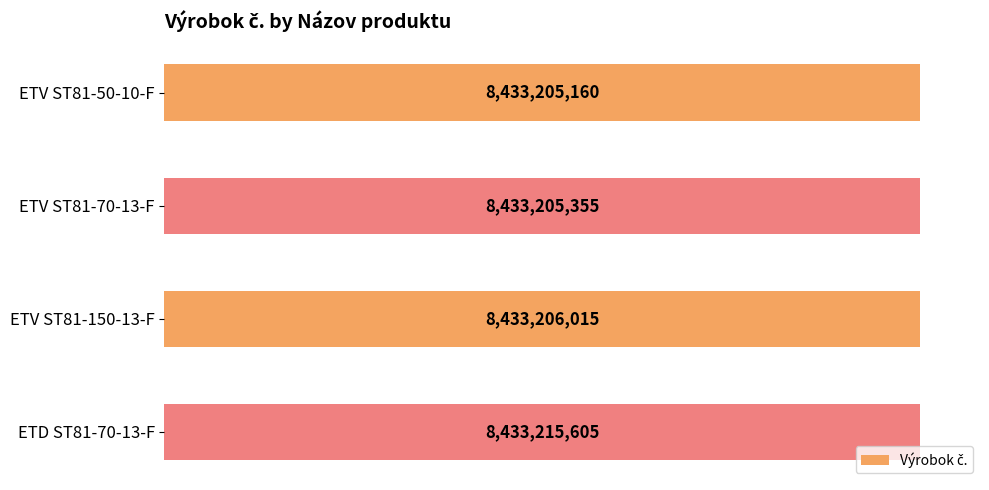

Rank the categories by value from highest to lowest.

ETD ST81-70-13-F, ETV ST81-150-13-F, ETV ST81-70-13-F, ETV ST81-50-10-F